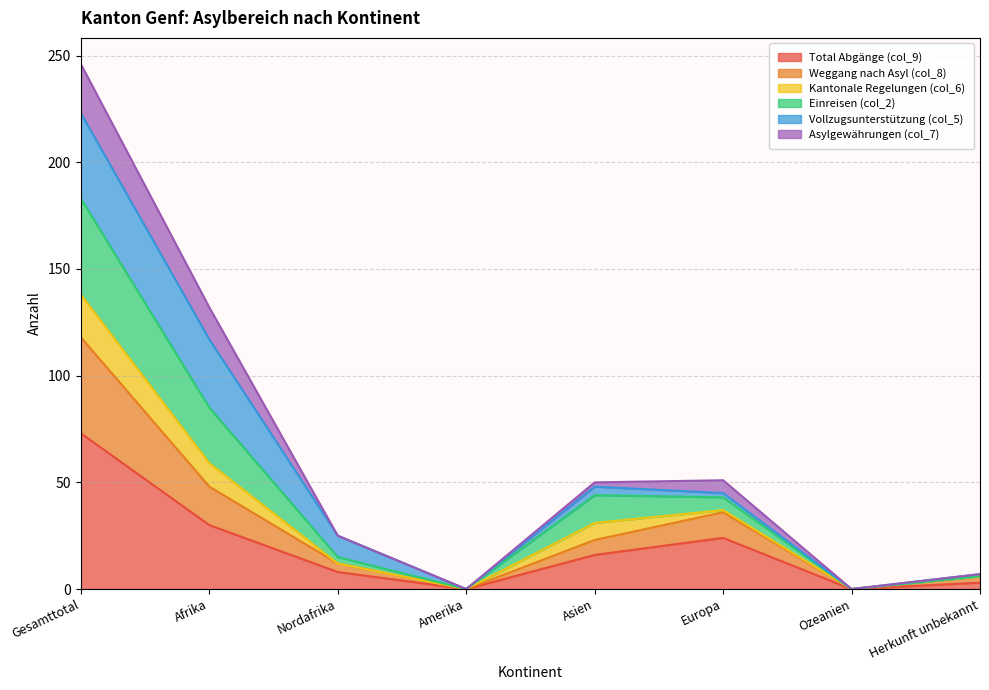

At which label does Total Abgänge (col_9) reach its peak?

Gesamttotal